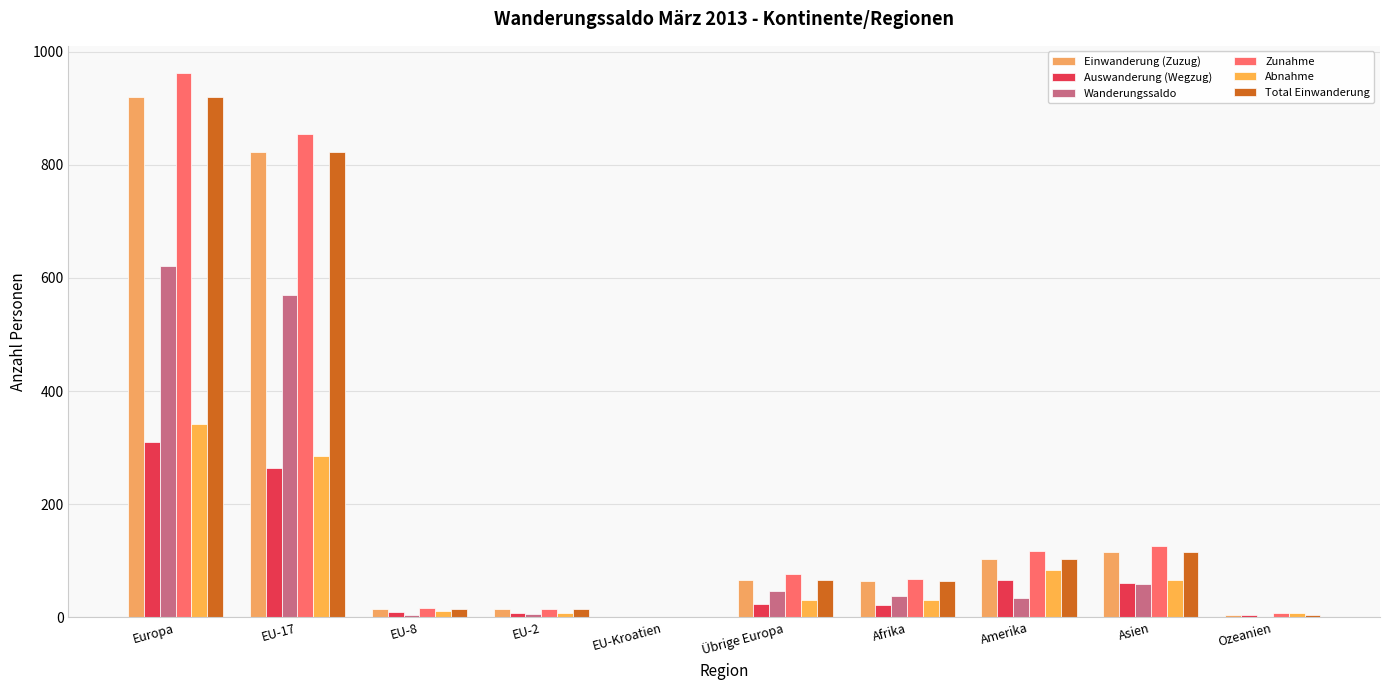

What position from the left is Übrige Europa?

6